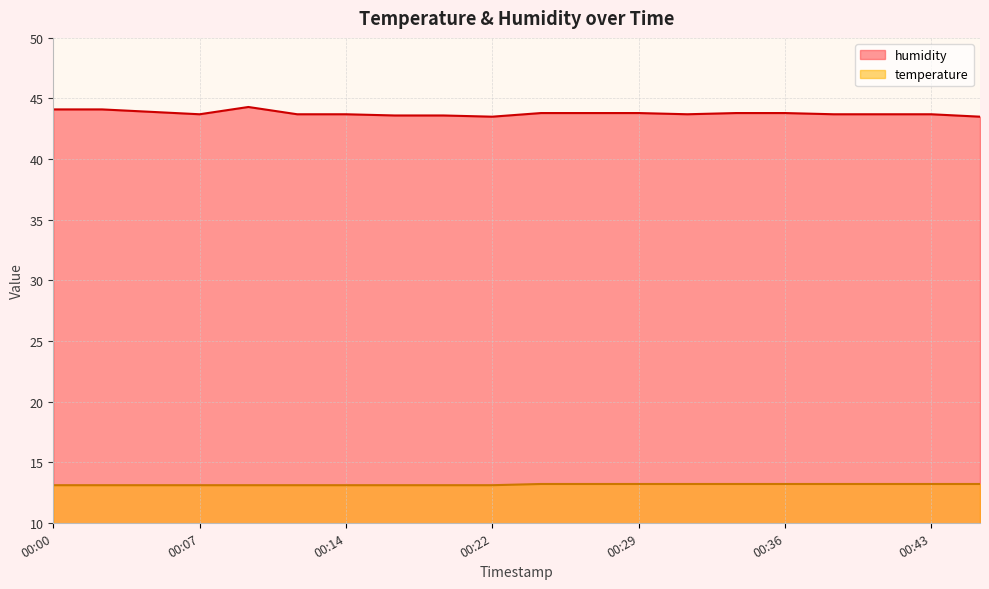

How many humidity values are between 43 and 44?

17